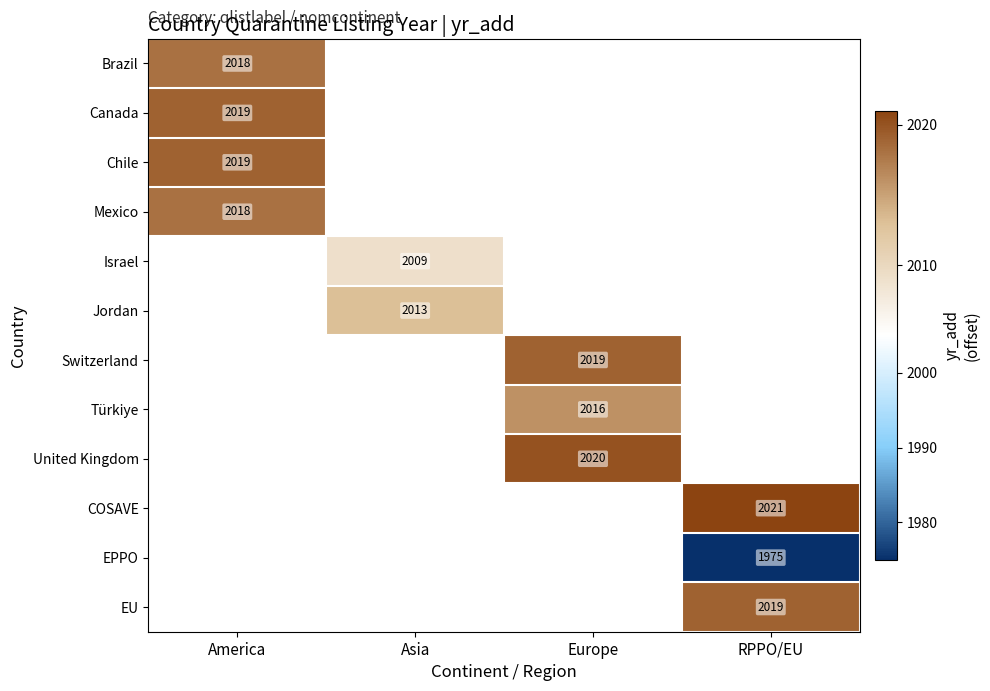

Is the value of COSAVE at RPPO/EU greater than the value of Canada at America?

Yes